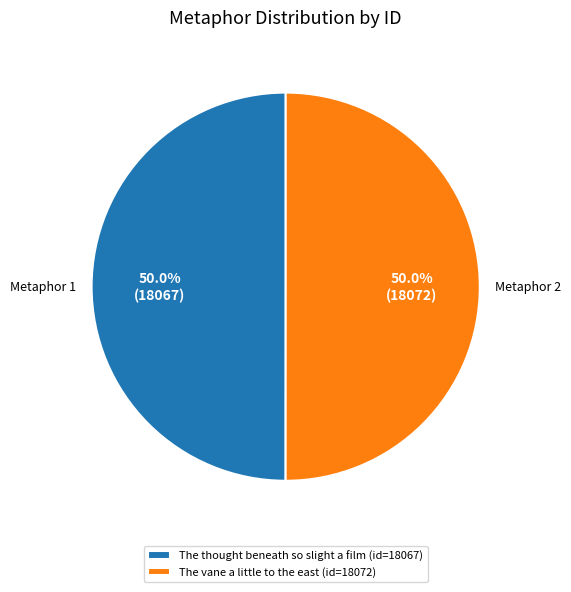

How many slices are in this pie chart?

2